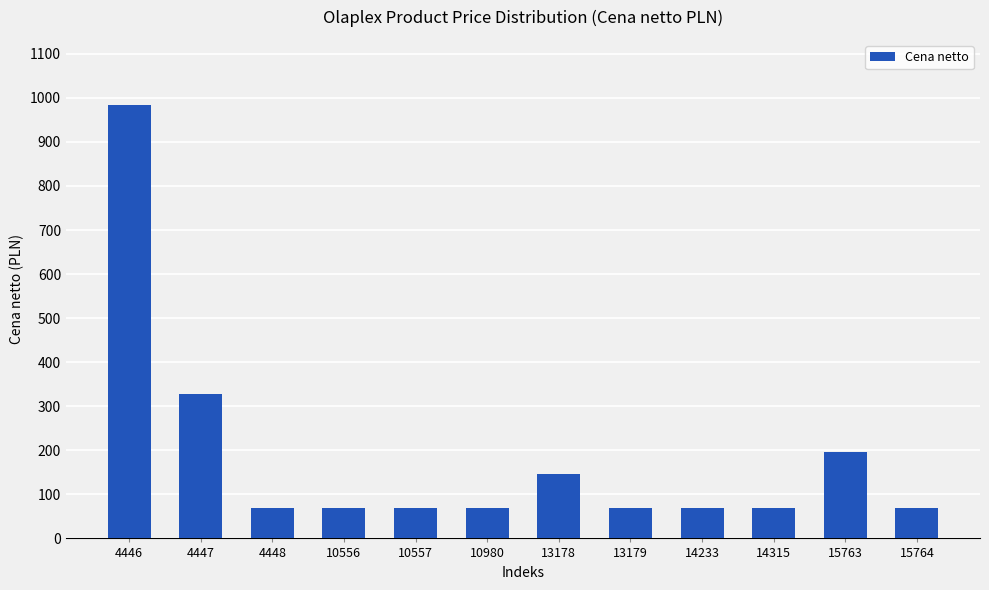

What is the change in value from 13178 to 13179?

-77.6